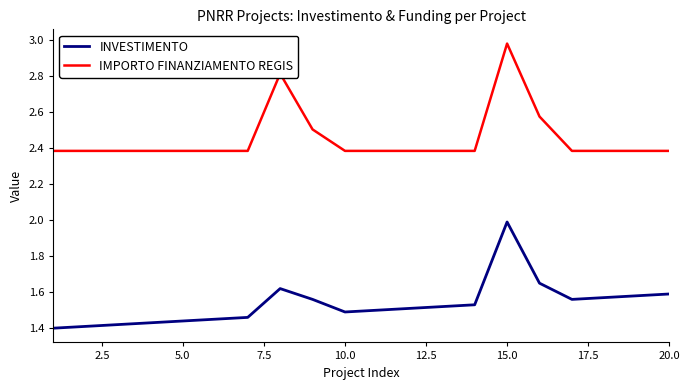

Which series has the largest range (max minus min)?

IMPORTO FINANZIAMENTO REGIS